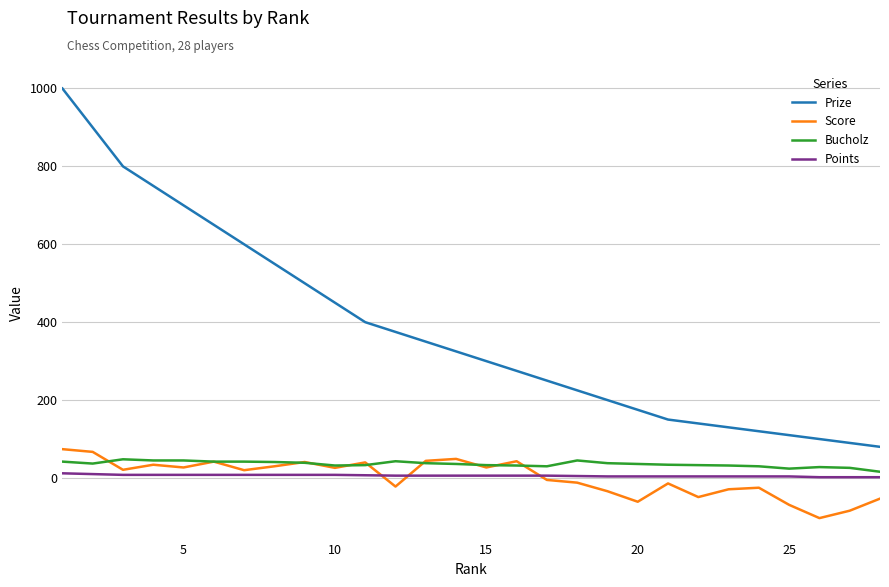

True or false: Points and Prize intersect in this chart.

False